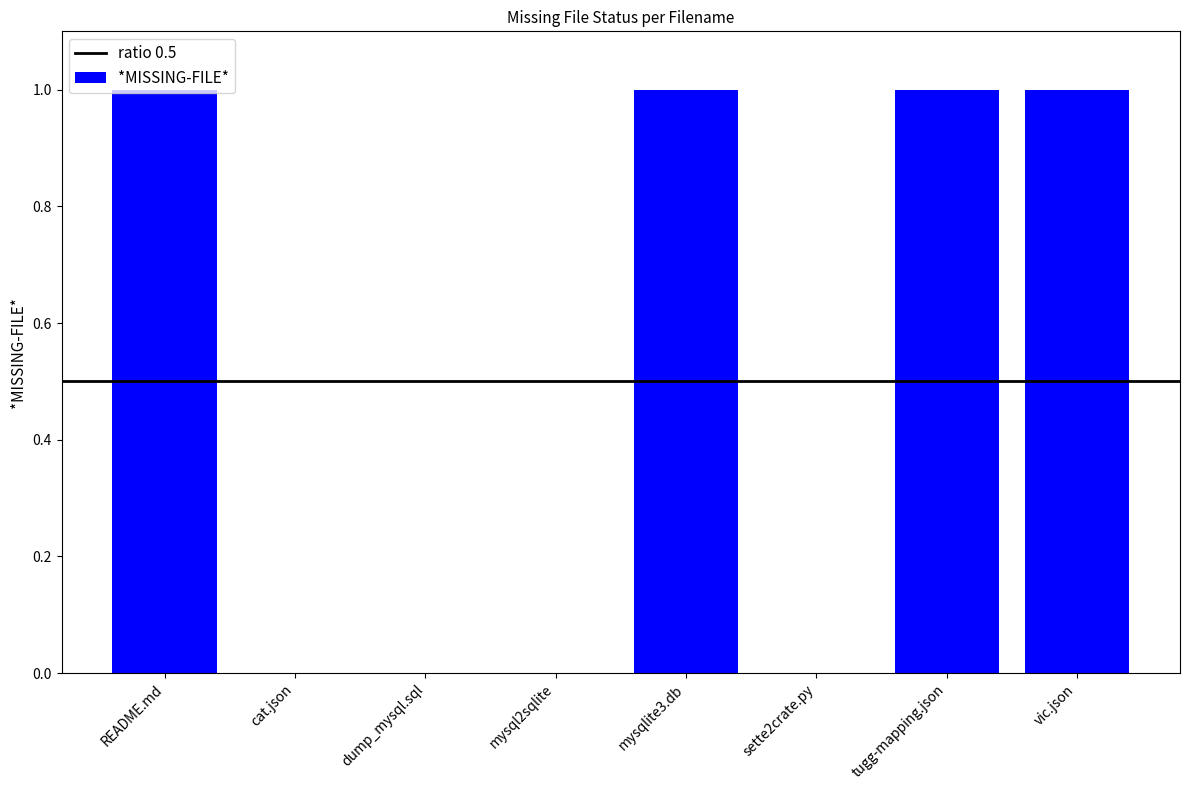

Approximately how many times larger is the value at vic.json compared to README.md?

1.0